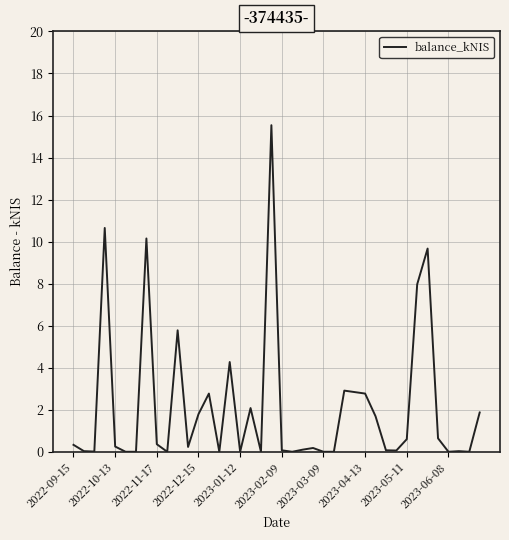

What is the maximum value shown in the chart?

15.5